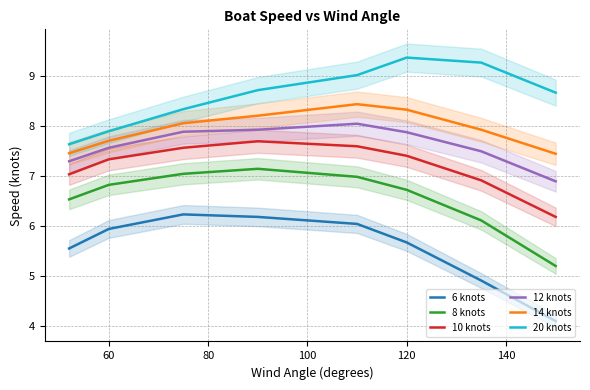

Which series has the largest total across all categories?

20 knots